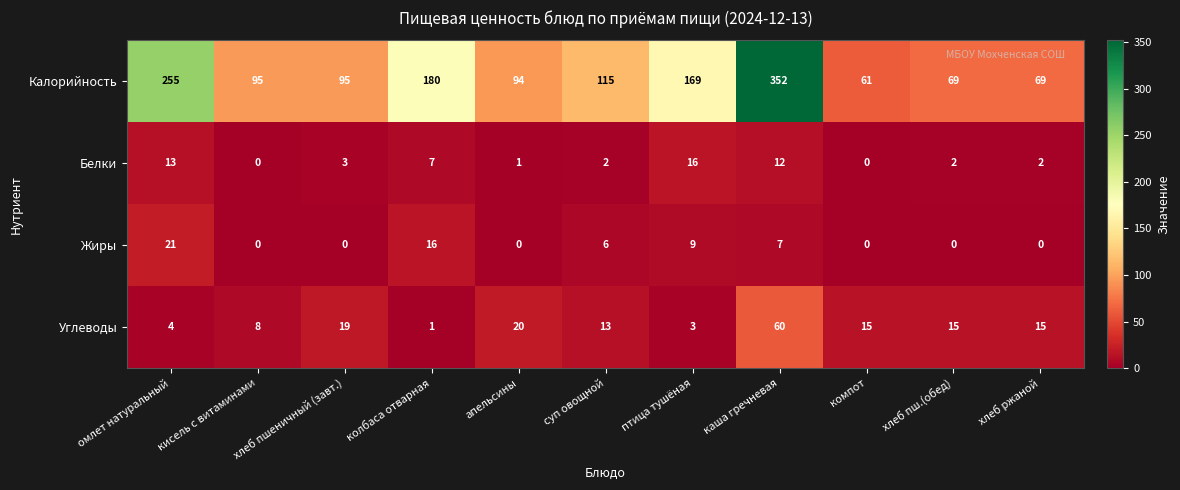

How many data points in Белки are less than 2?

3